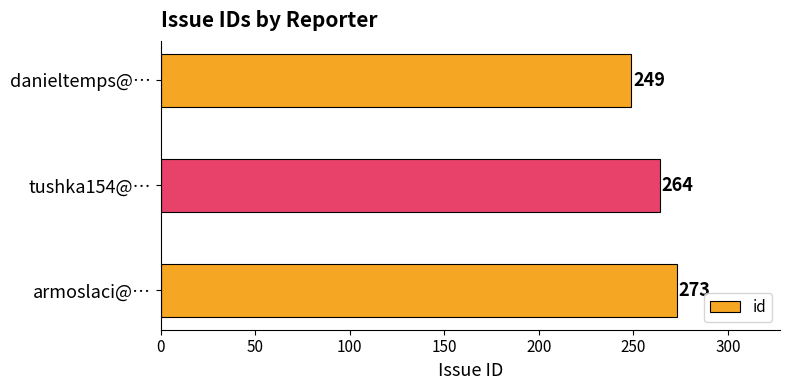

How many categories are shown in the chart?

3